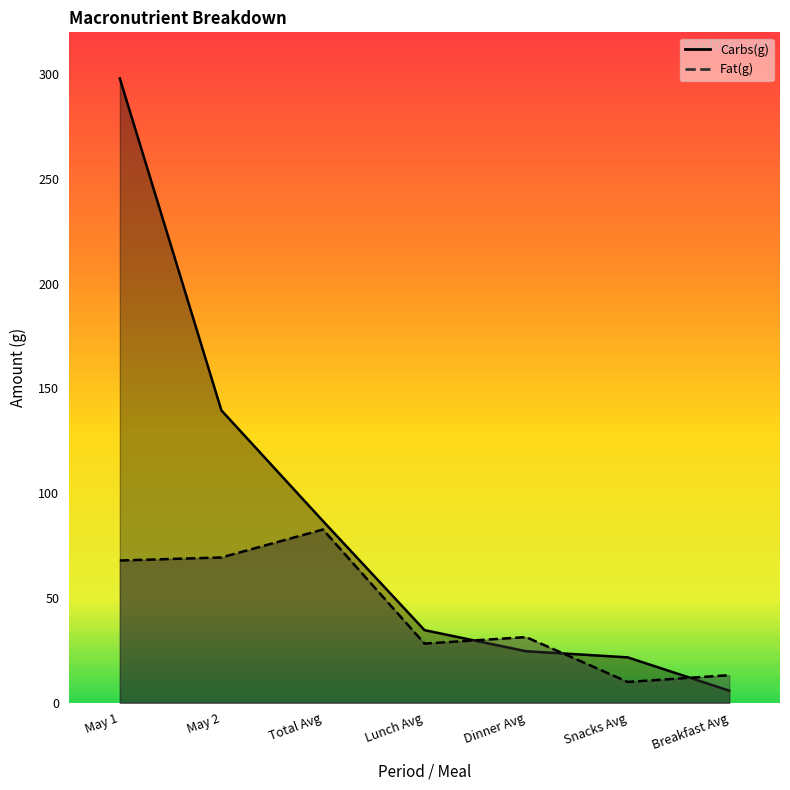

Where do Carbs(g) and Fat(g) first cross each other?

Lunch Avg and Dinner Avg